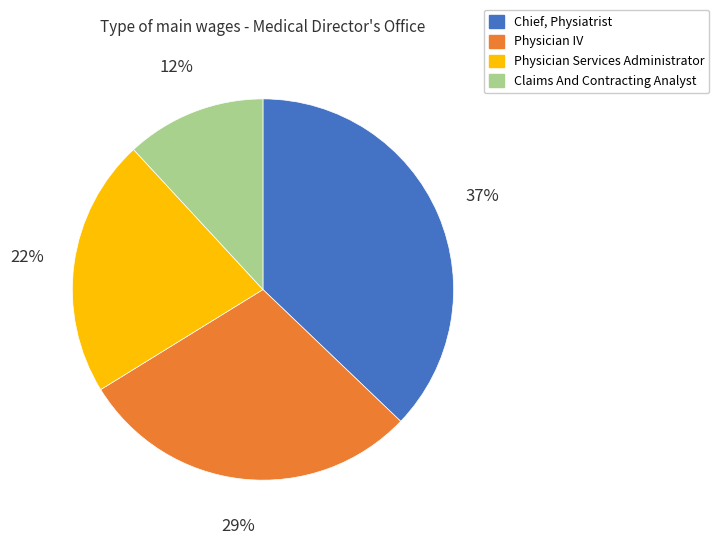

Combined, do Claims And Contracting Analyst and Chief, Physiatrist account for over 50%?

No